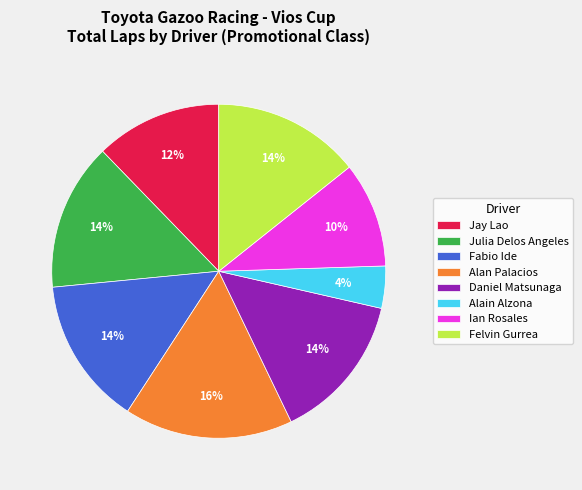

Which slice is the smallest?

Alain Alzona